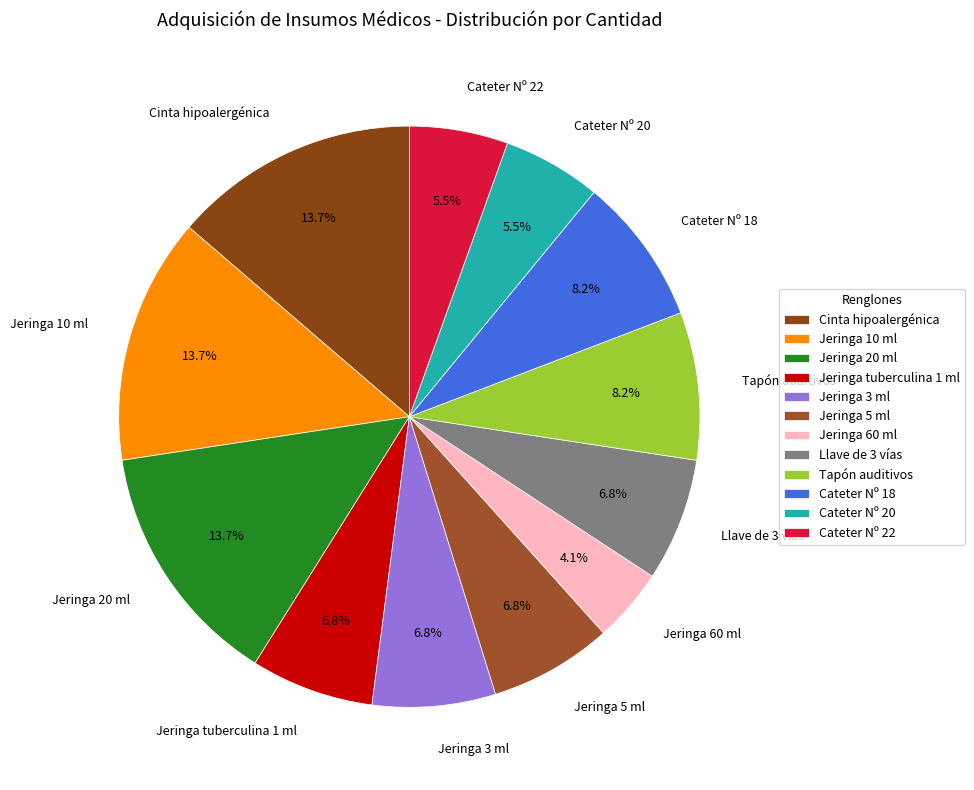

To the nearest percent, what is the difference between the Jeringa 5 ml and Cateter Nº 18 slice percentages?

1%